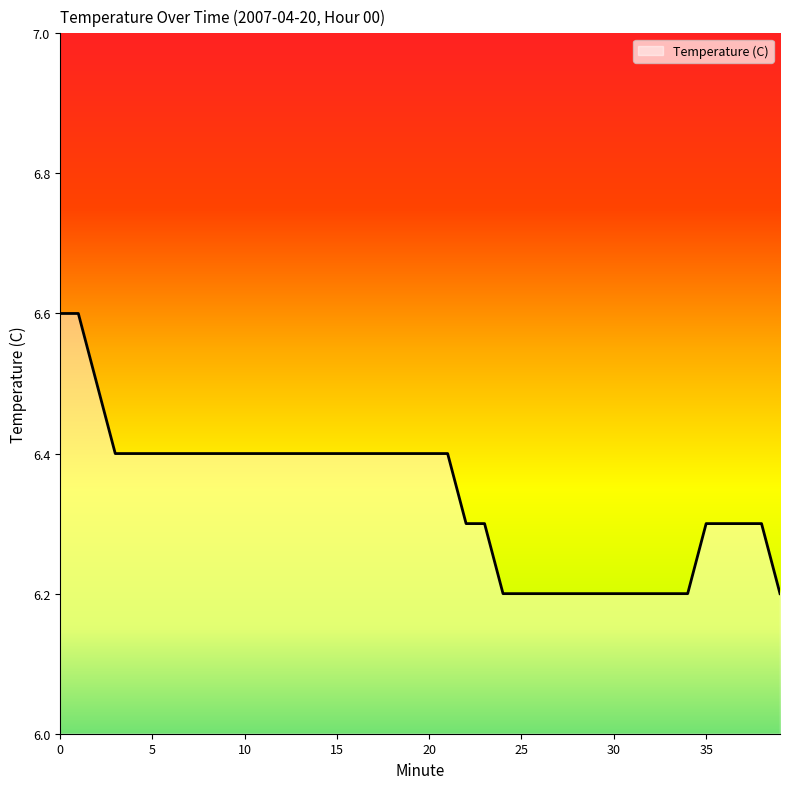

What is the smallest value displayed?

6.2